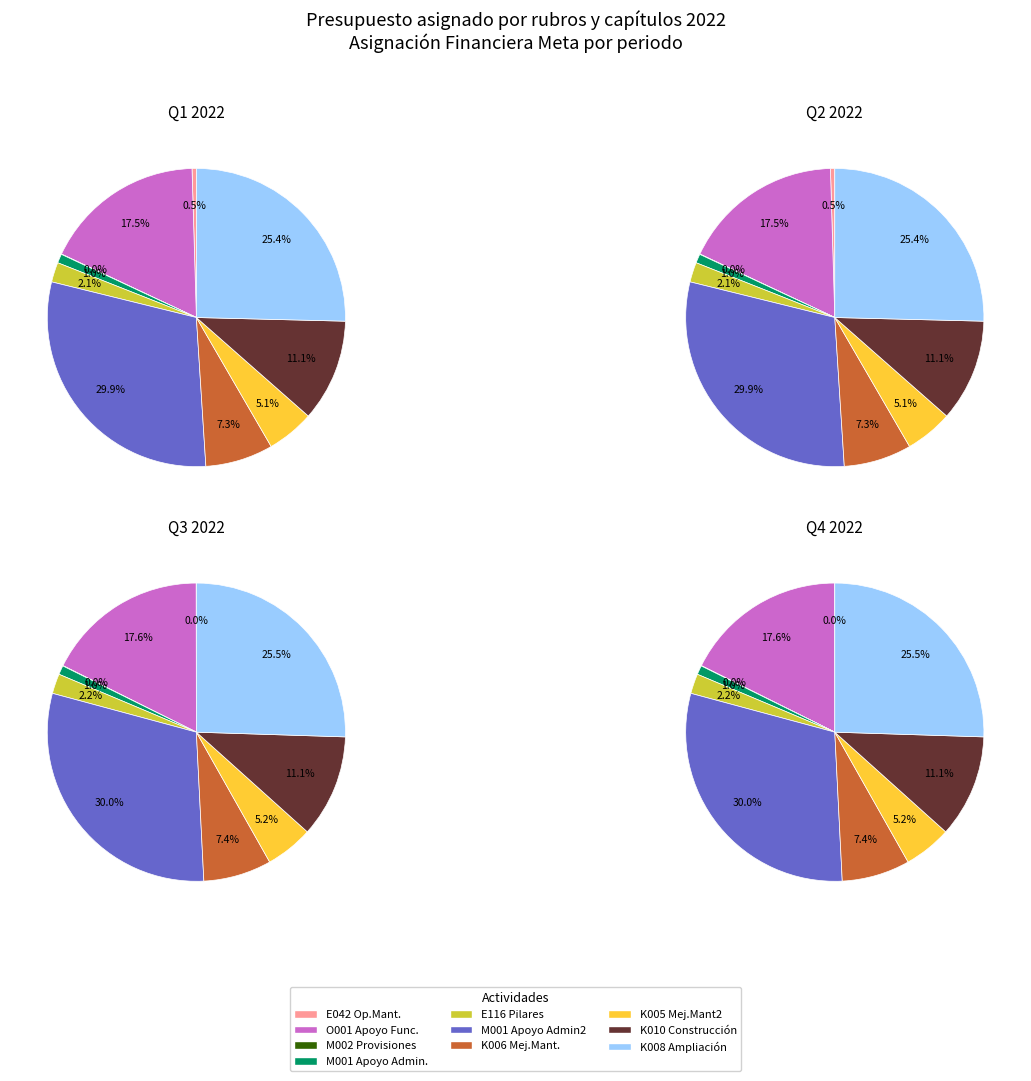

Does 343104K005 account for over 50% of the chart?

No